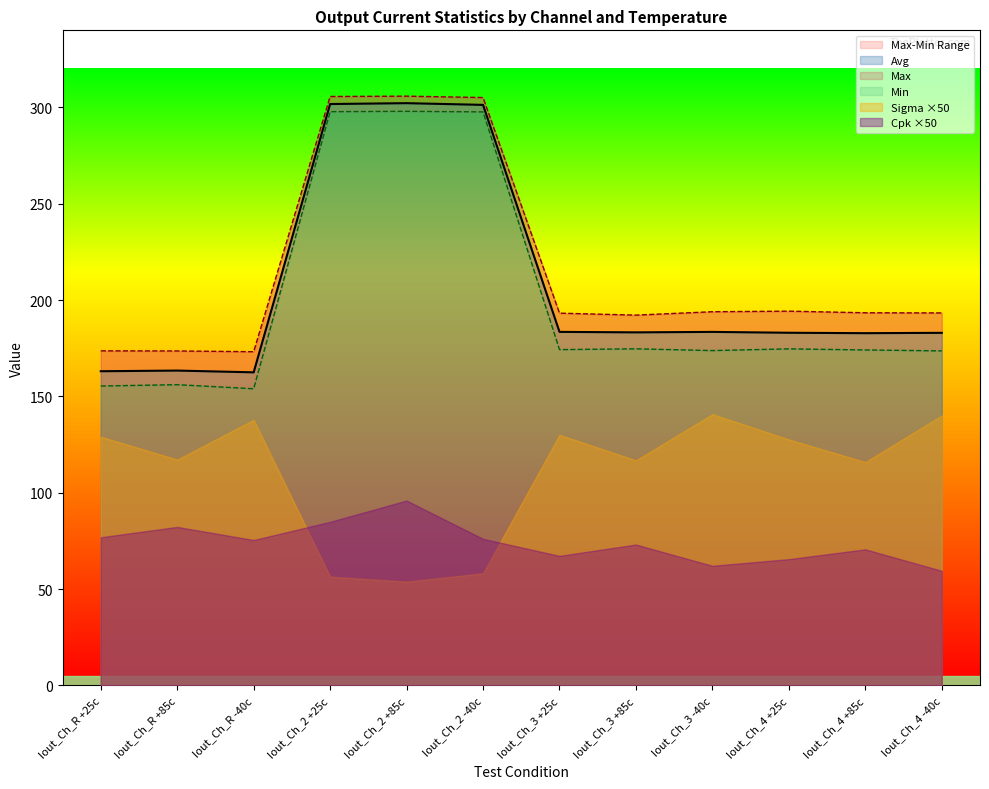

Is the value of Min at Iout_Ch_2 +85c greater than the value of Max at Iout_Ch_R +85c?

Yes